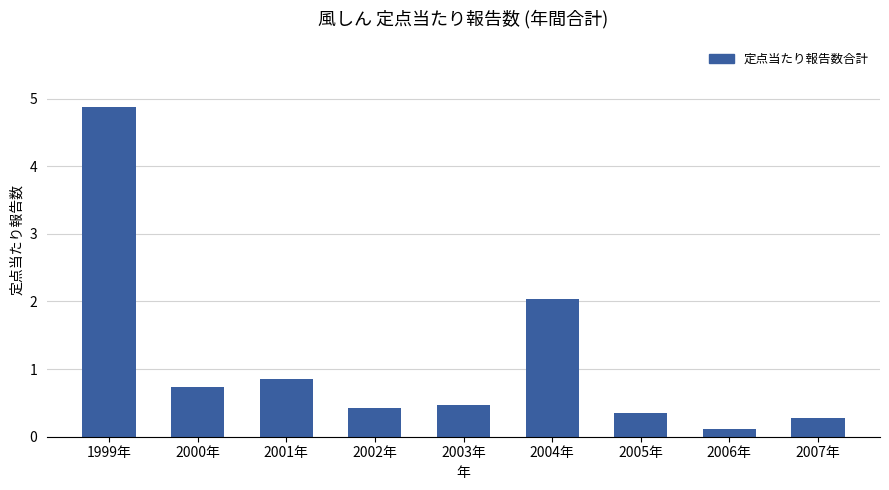

What is the difference between the values at 2000年 and 2006年?

0.6